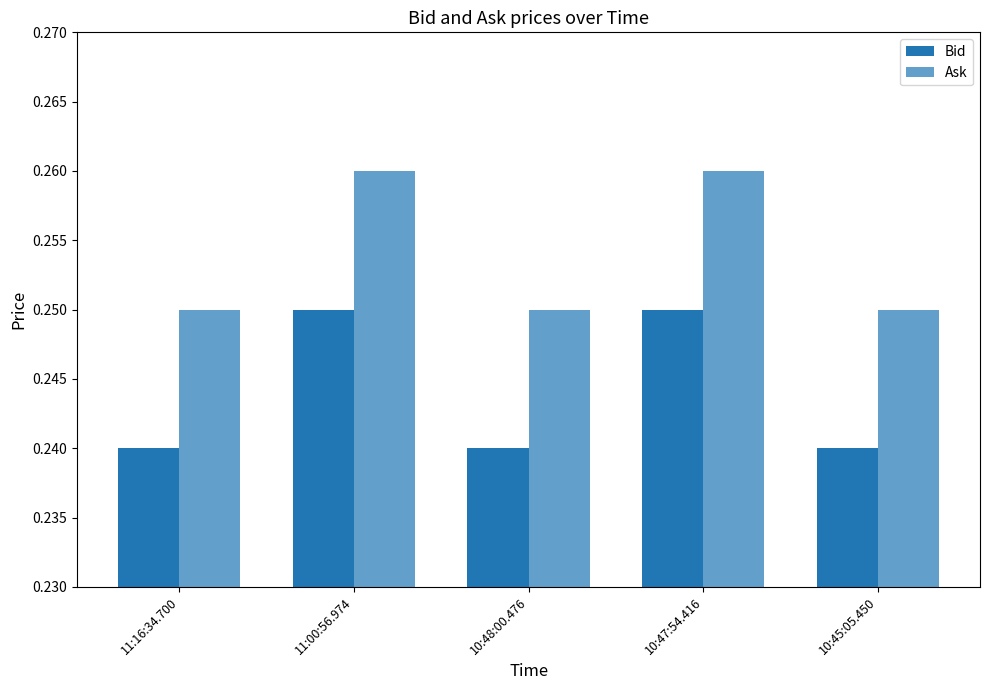

Read the Bid value at 10:47:54.416.

0.2